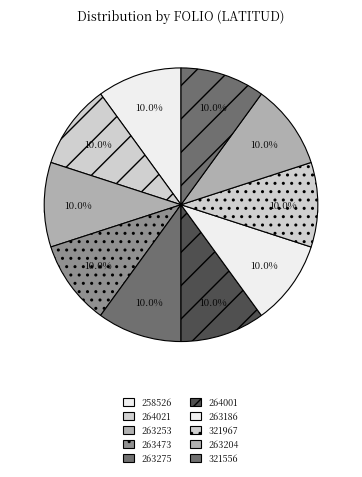

Is NLE230302263473 the majority of the pie?

No